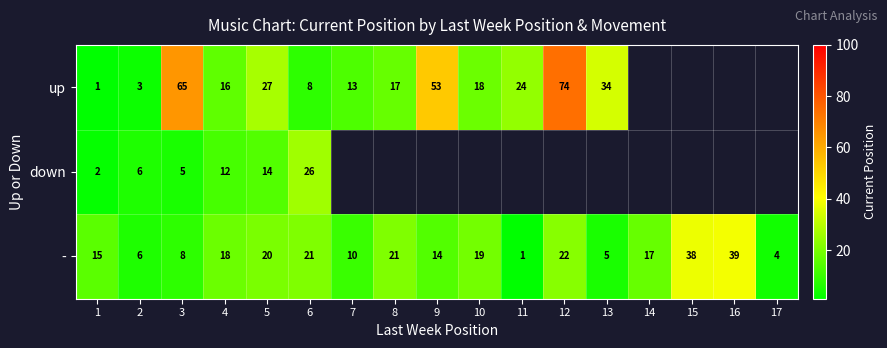

Is it true that up equals 24 at 11?

True